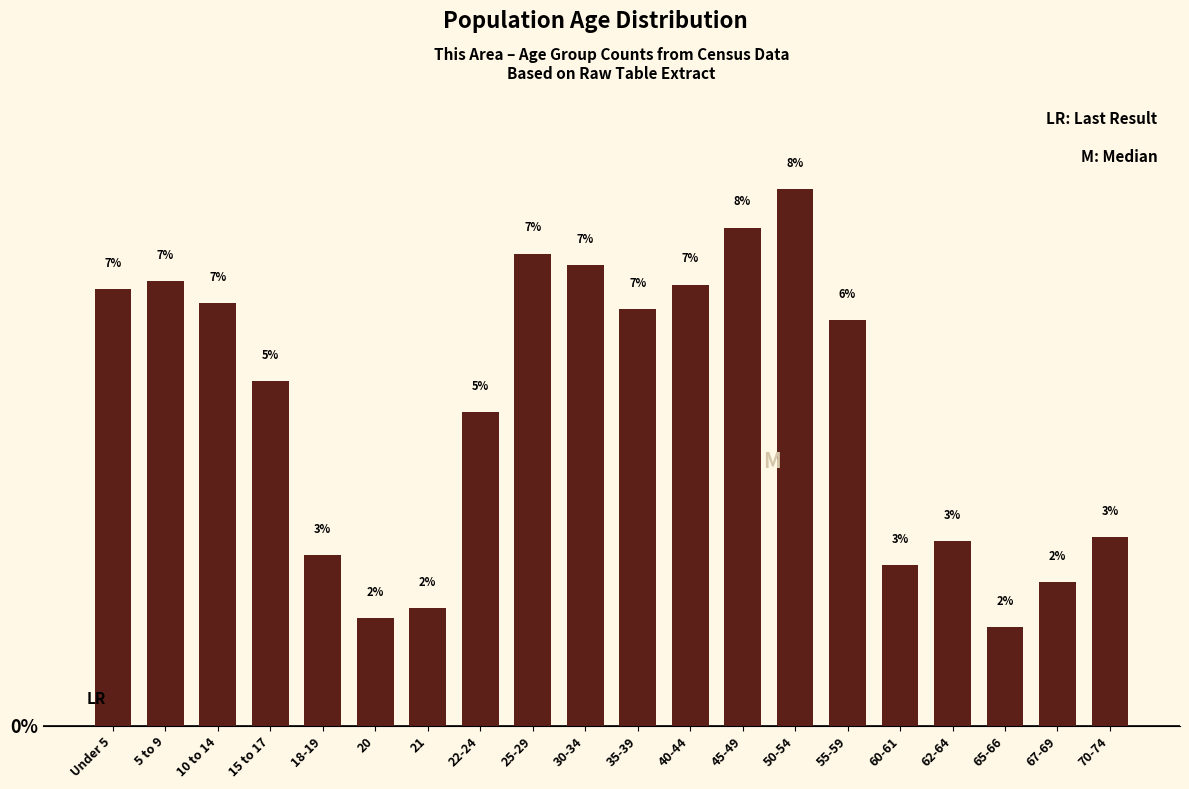

The chart shows a value of 6.9 at 40-44. True or false?

True